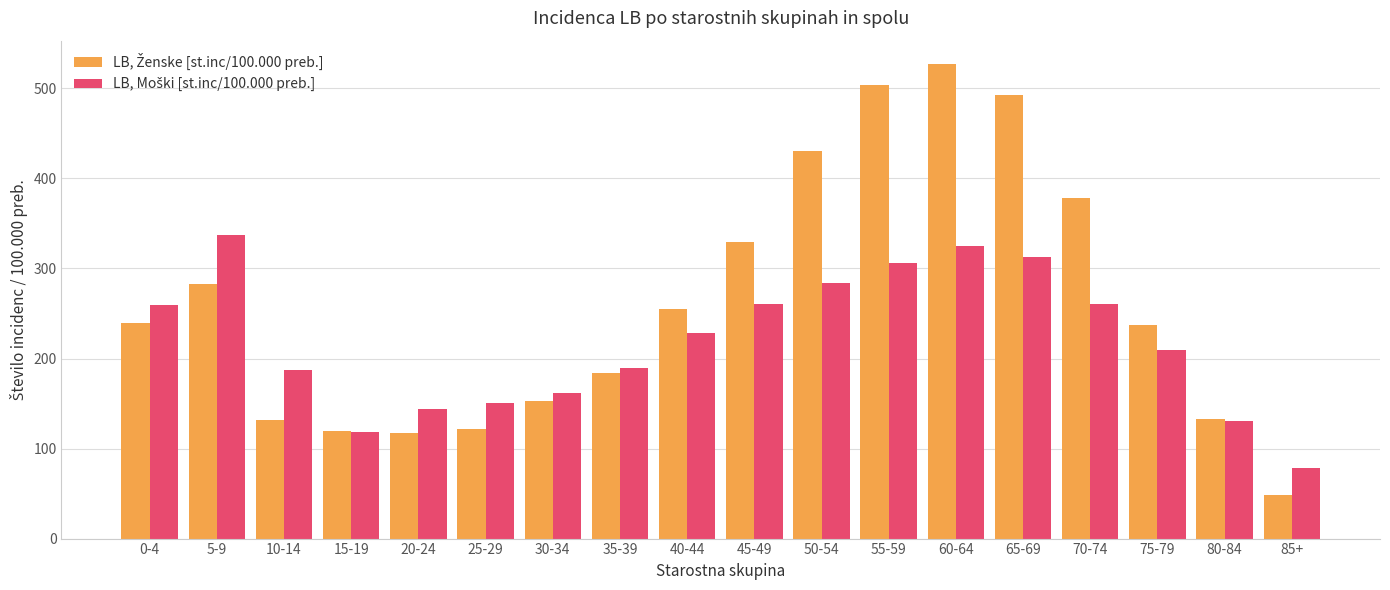

What is the difference between the highest and lowest values at 40-44?

26.1